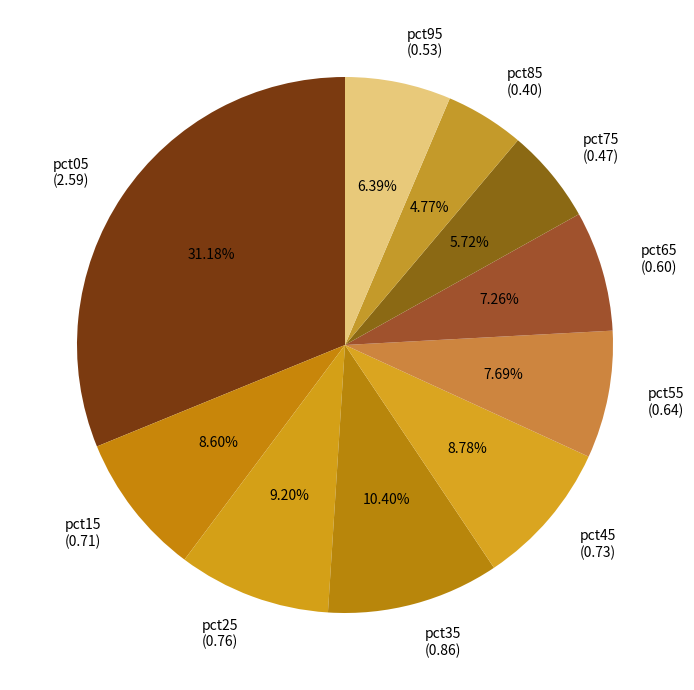

Is there any slice that represents more than half of the pie?

No